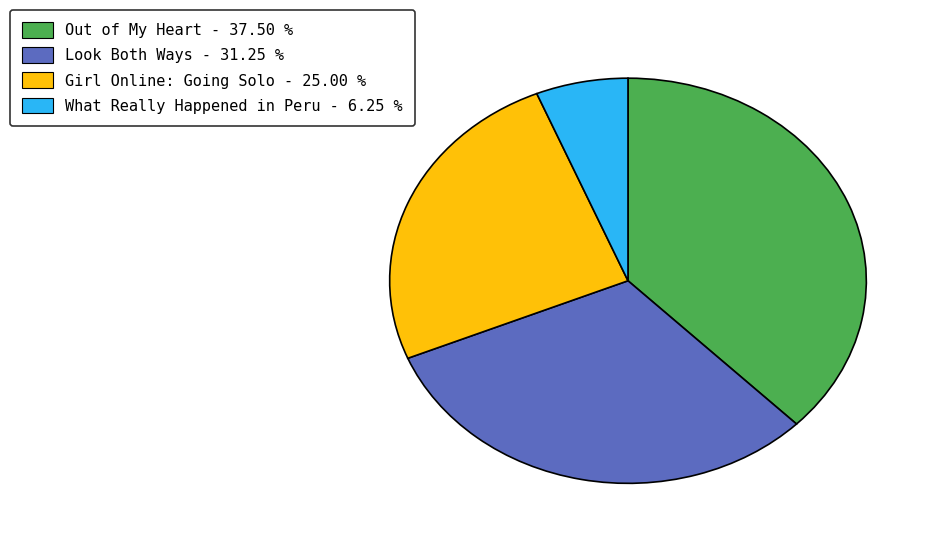

Is Look Both Ways the majority of the pie?

No